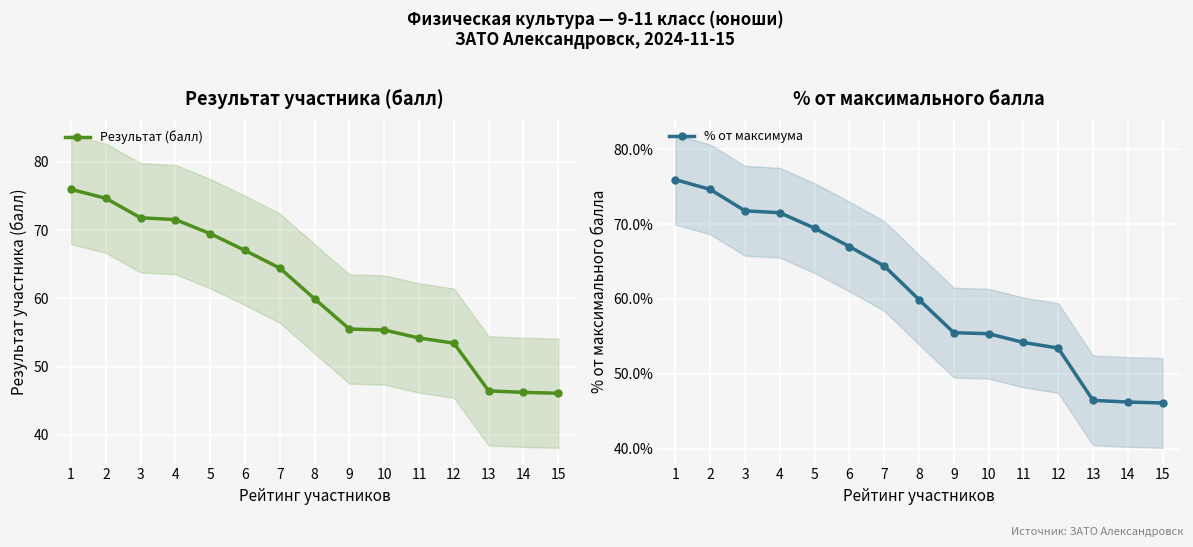

What is the value of the Результат (балл) point at the 4th from the left?

71.5